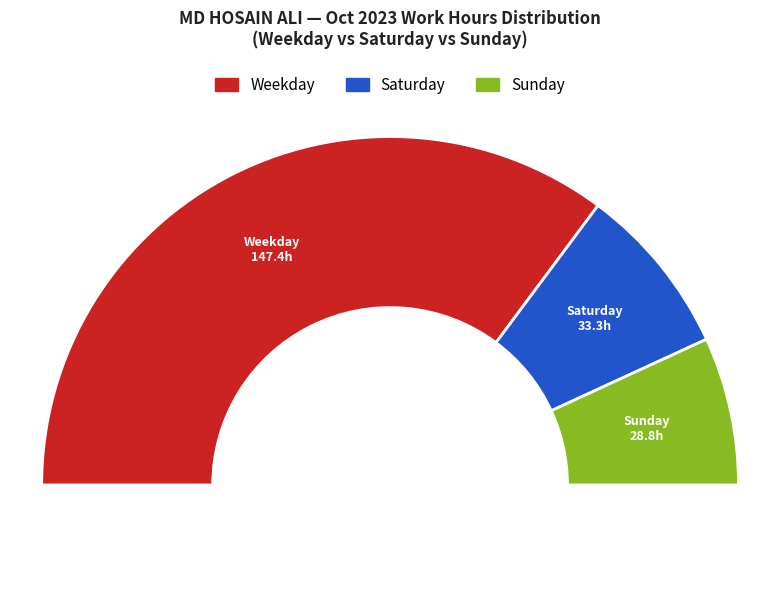

Does Sat 21 represent more than half of the total?

No